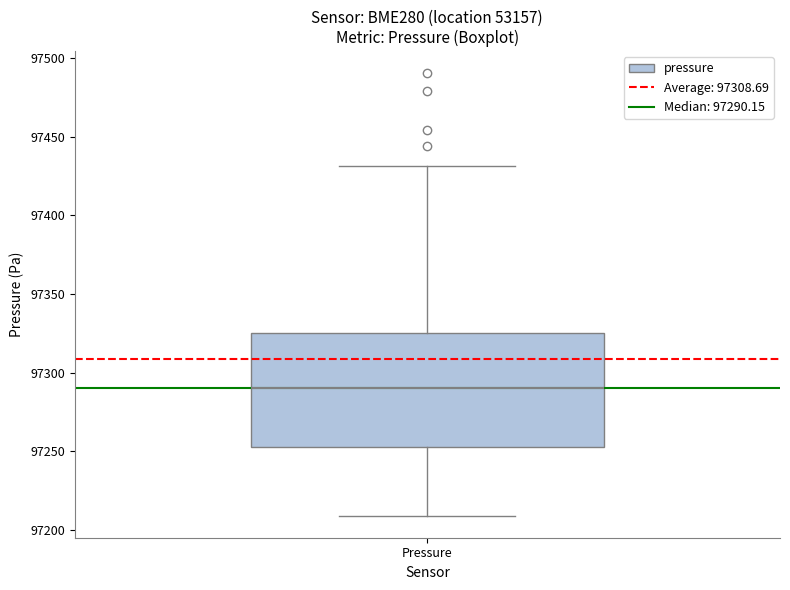

Read this box plot against the y-axis: the position of the median line, the range covered by the box, and the ends of both whiskers. The values are not printed on the chart, so give them approximately, as read against the axis.

median 97290, box 97255 to 97325, whiskers 97210 to 97430